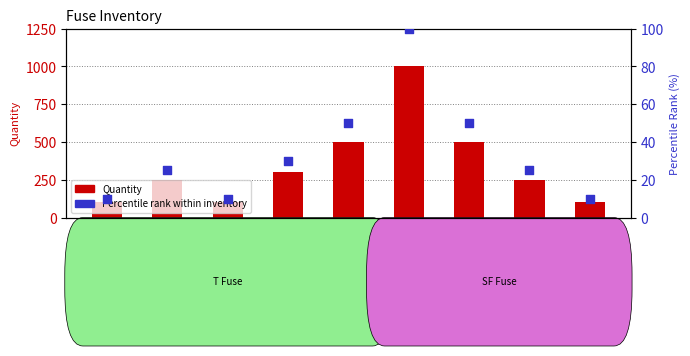

What are all the series names shown in the legend?

Quantity, Percentile rank within inventory